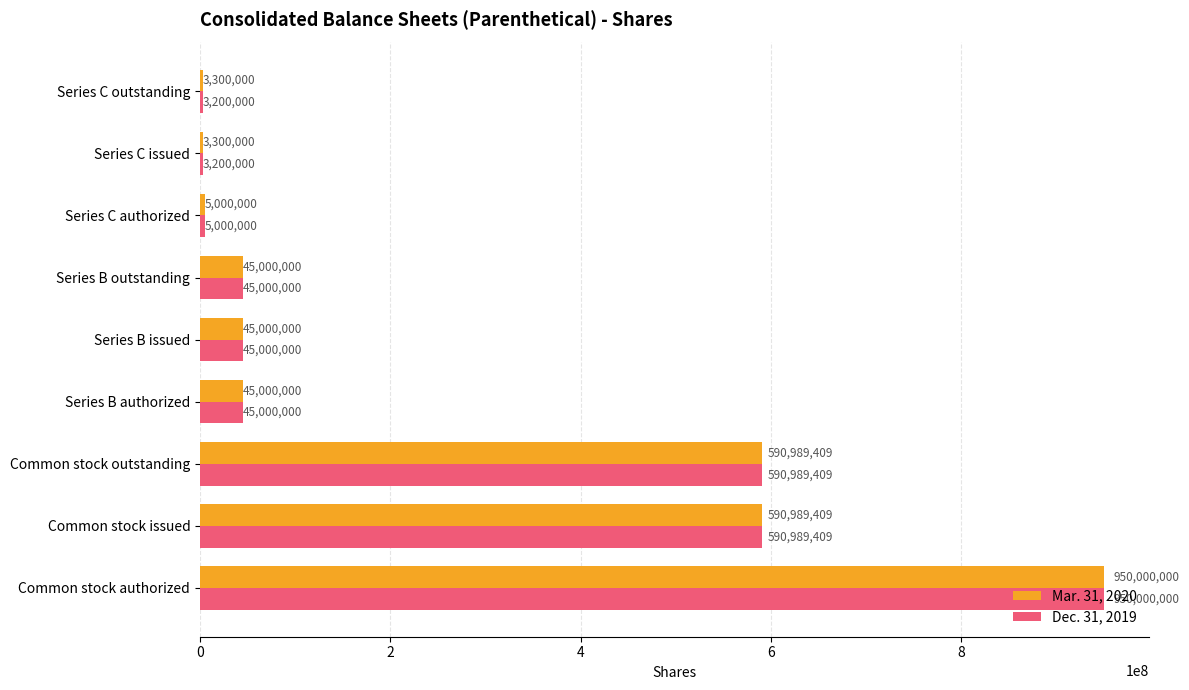

What is the total value across all series at Common stock outstanding?

1181978818